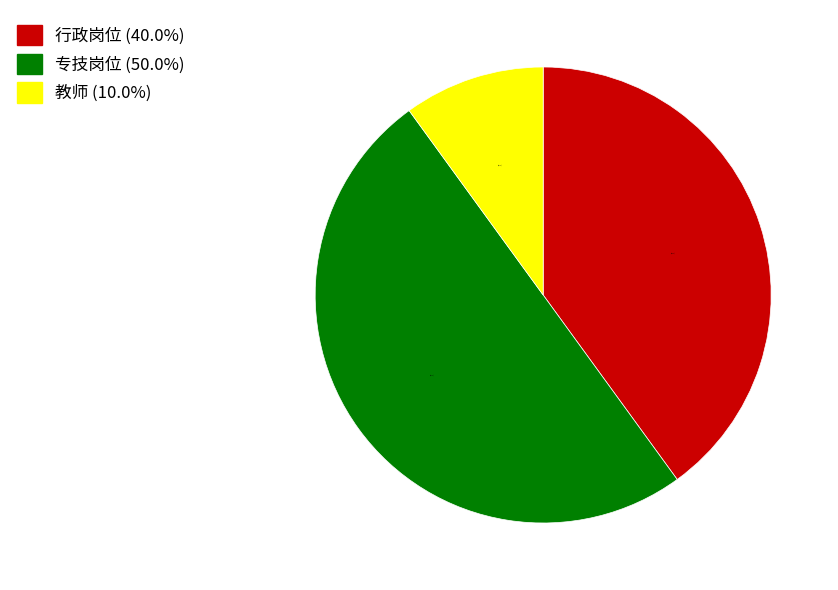

To the nearest percent, what is the average slice percentage?

33%